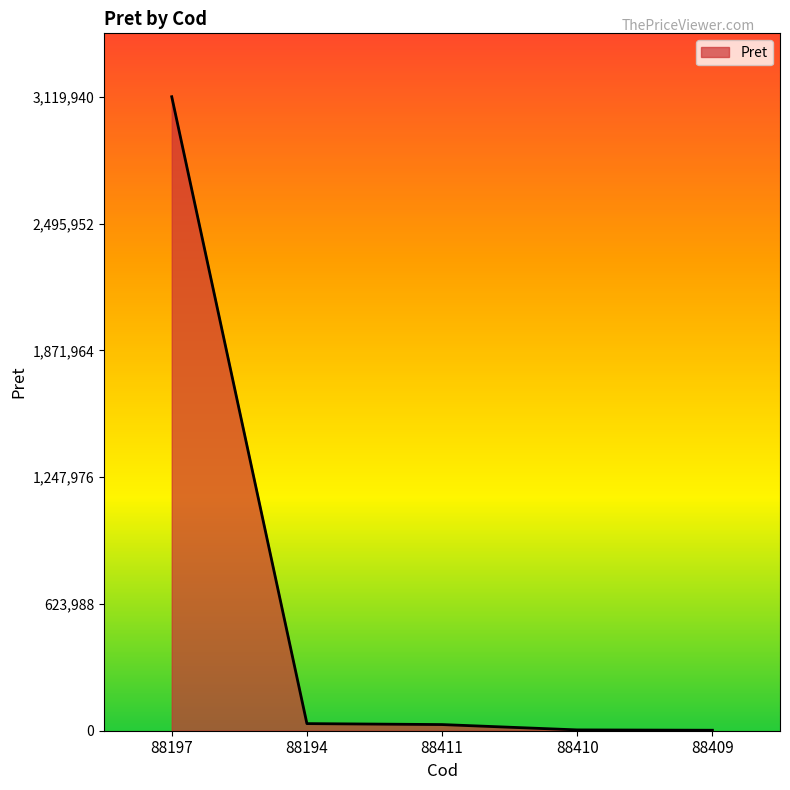

The chart shows a value of 30305.7 at 88411. True or false?

True